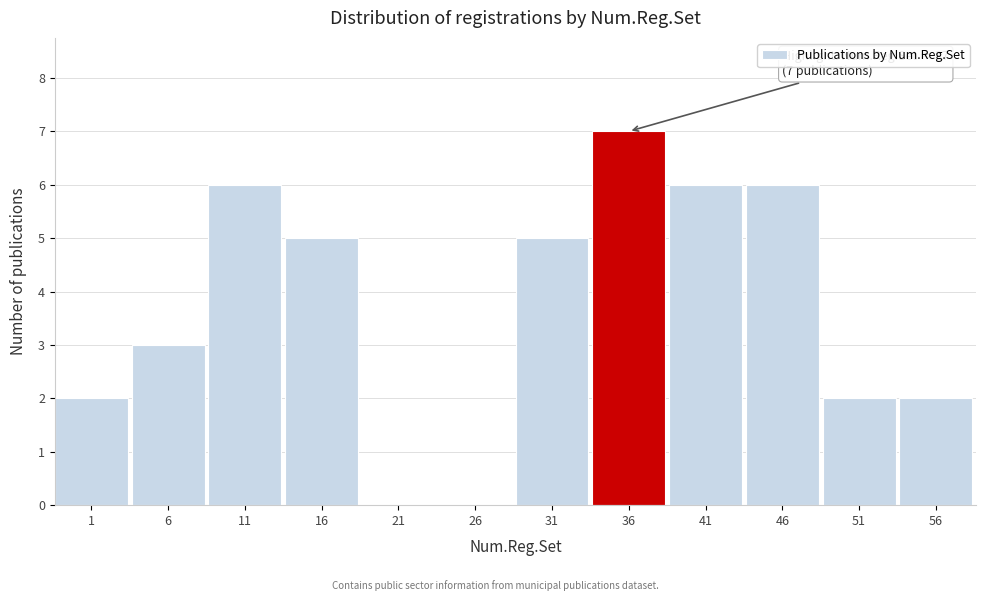

Reading right to left, transcribe all the data shown in this chart.

56=2	51=2	46=6	41=6	36=7	31=5	26=0	21=0	16=5	11=6	6=3	1=2